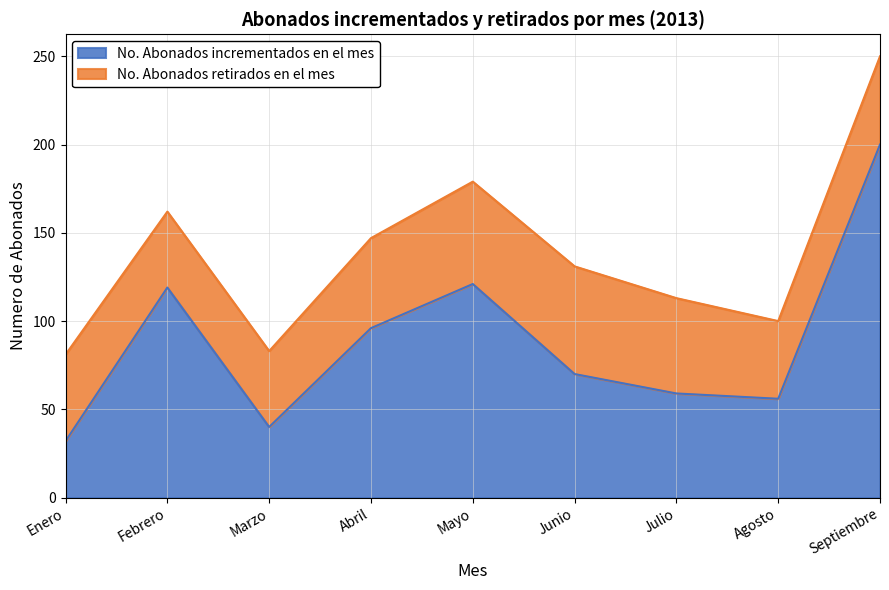

True or false: the data shows 40 at Marzo.

True